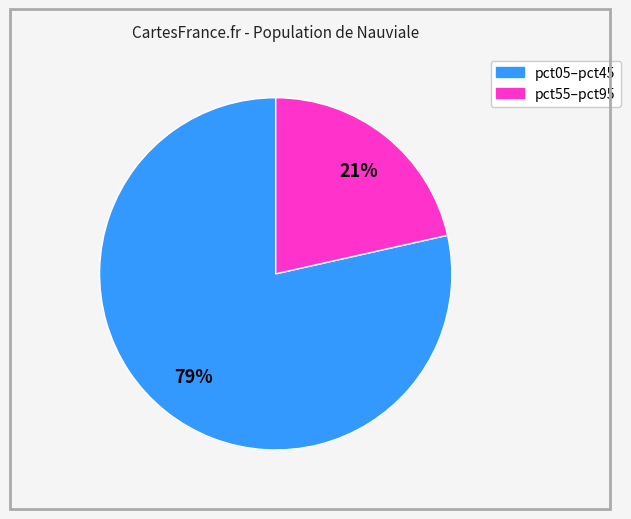

Is there any slice that represents more than half of the pie?

Yes